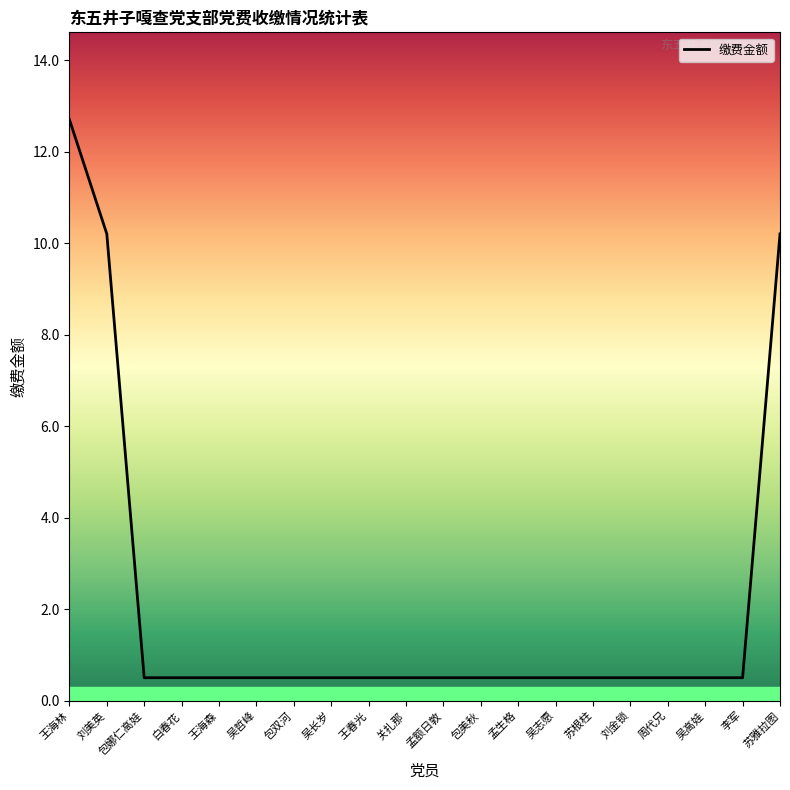

How many lines are shown in the chart?

1